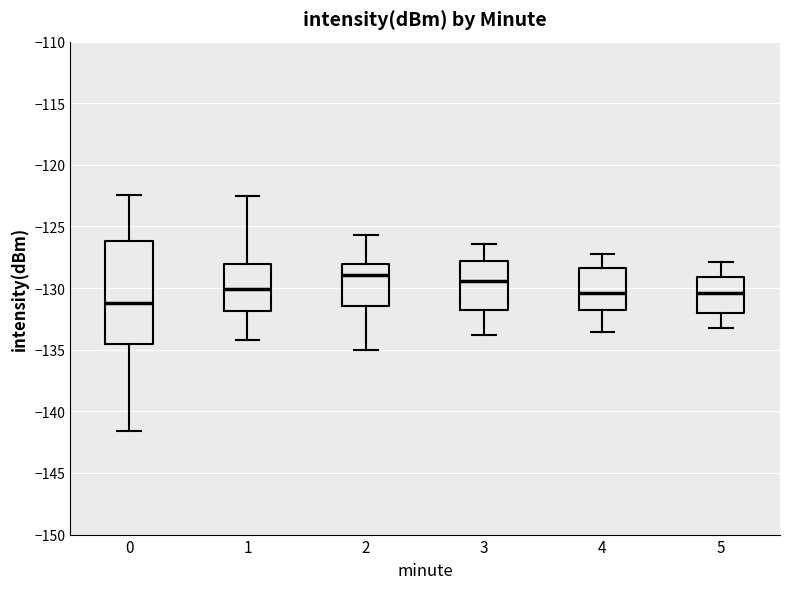

Where does the lower whisker of the box at x = 0 end on the y-axis? The values are not printed on the chart, so give them approximately, as read against the axis.

-141.5